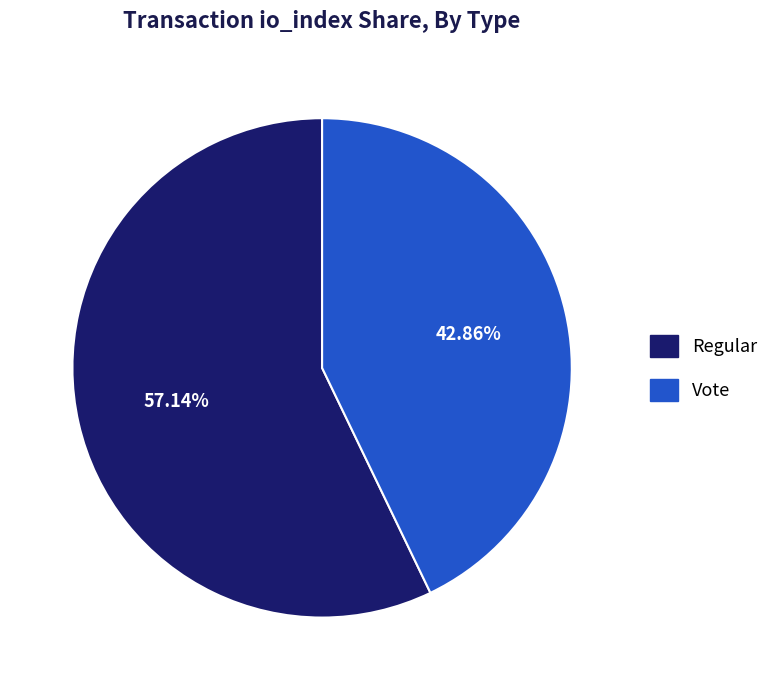

Between Regular and Vote, which is larger?

Regular